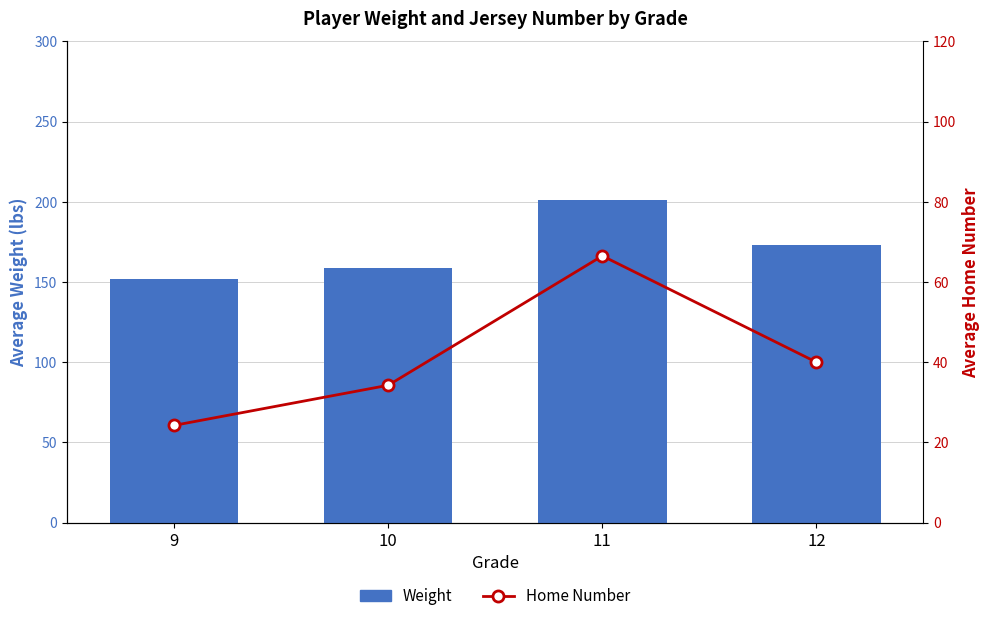

At 10, list the series in order from largest to smallest.

Weight, Home Number